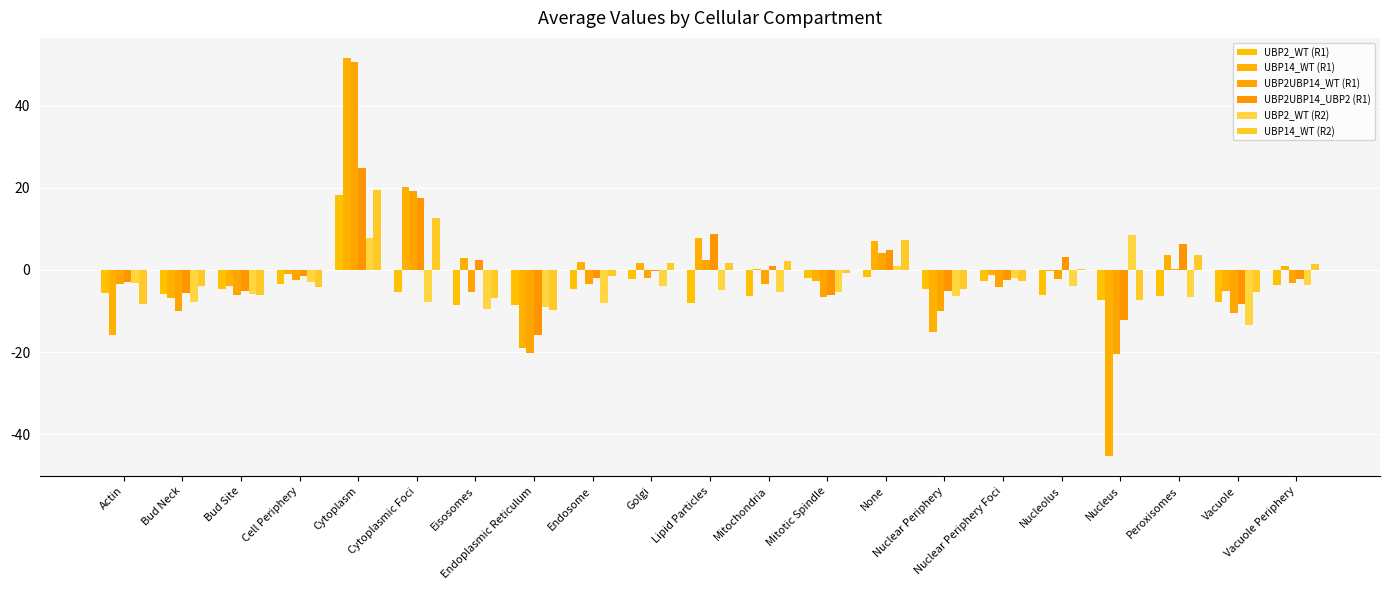

Are the bars horizontal?

No